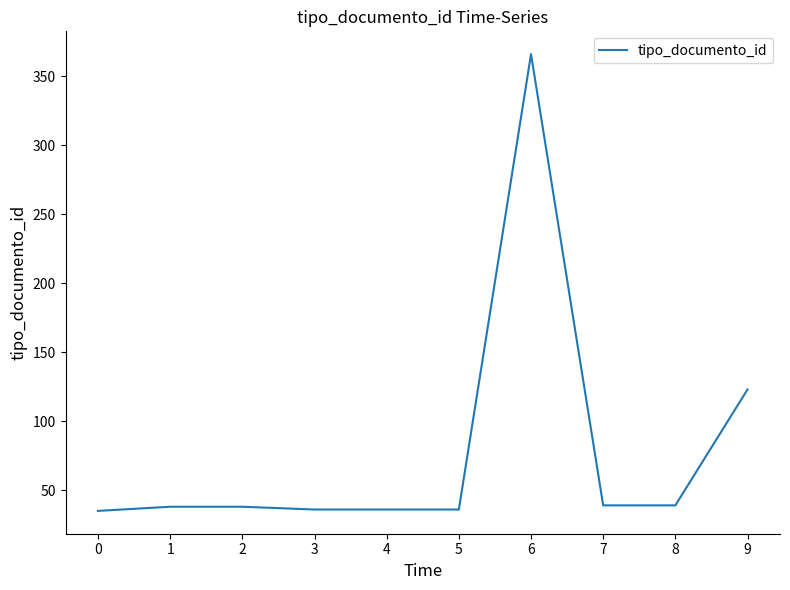

The chart shows a value of 39 at 8. True or false?

True